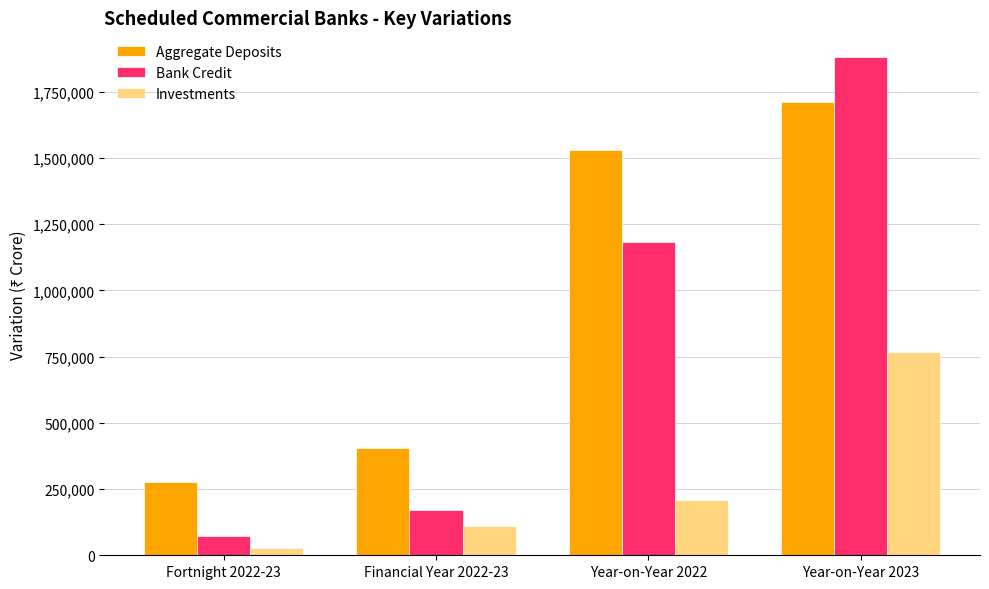

Is the value of Aggregate Deposits at Financial Year 2022-23 greater than the value of Bank Credit at Fortnight 2022-23?

Yes